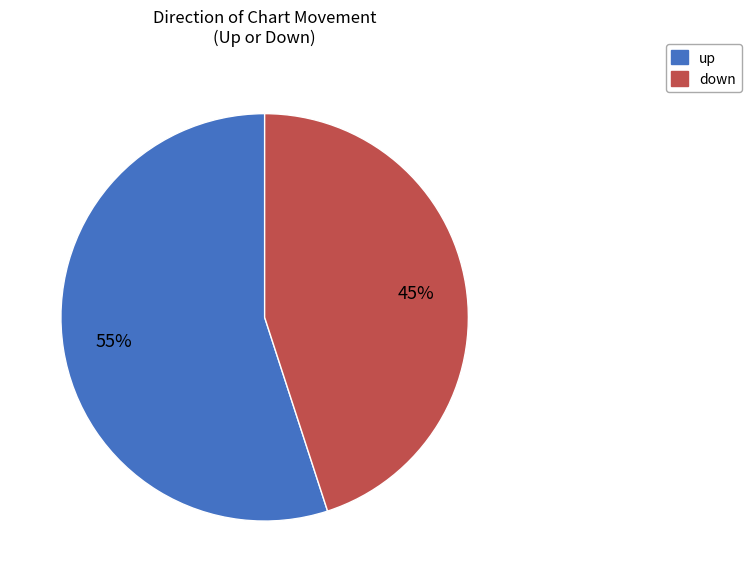

Combined, do down and up account for over 50%?

Yes